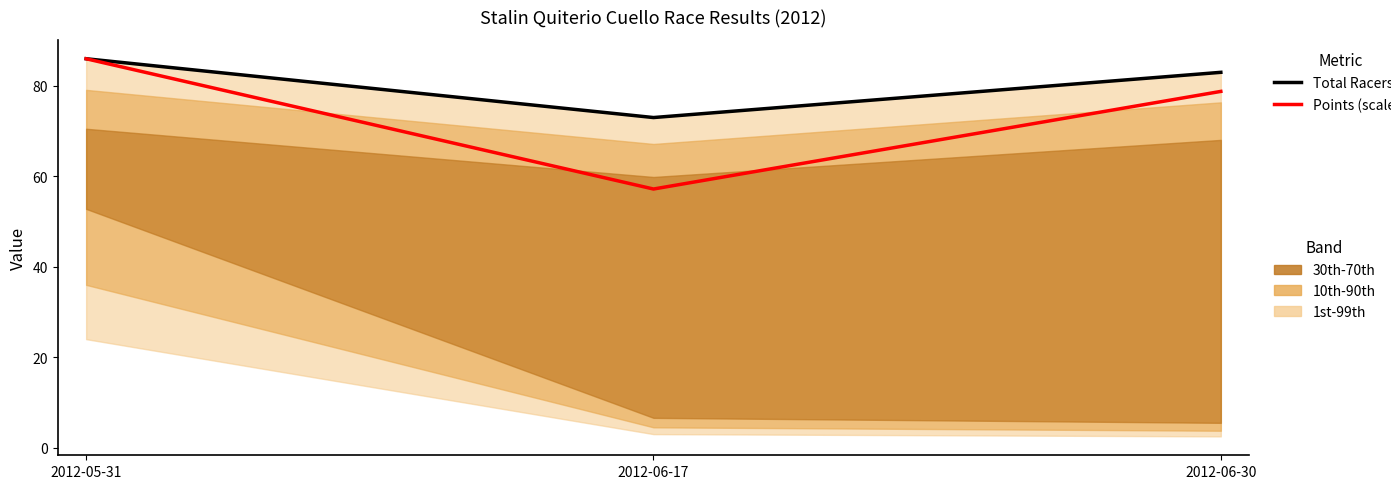

Is it true that Total Racers equals 86.0 at 2012-05-31?

True